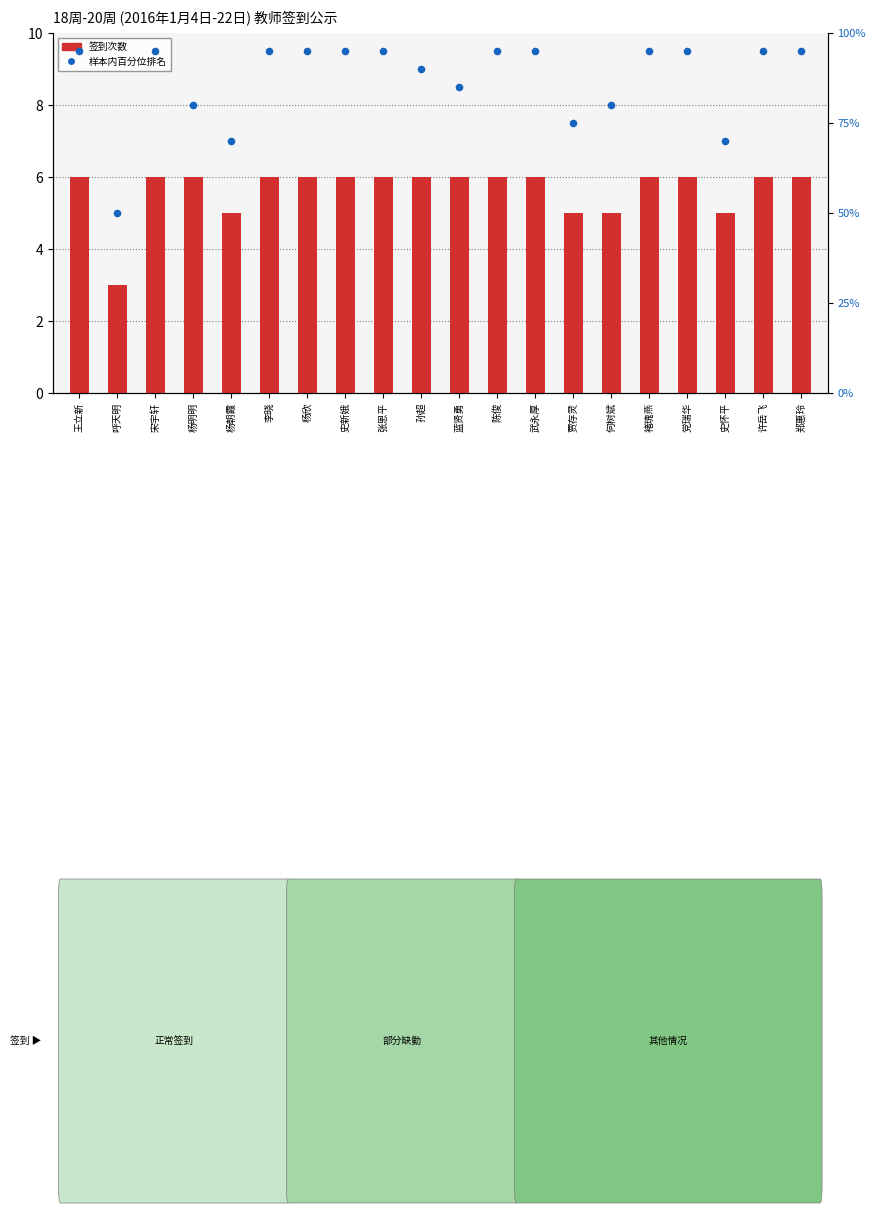

Is the value of 签到次数 at 杨欣 greater than the value of 样本内百分位排名 at 杨欣?

No